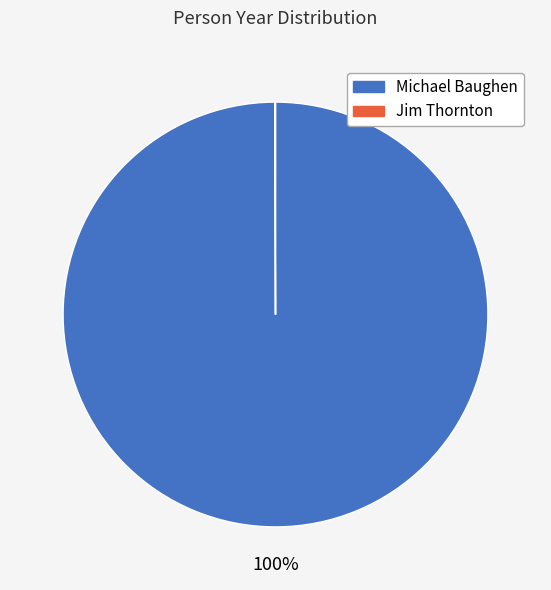

Which slice represents more than half of the pie?

Michael Baughen